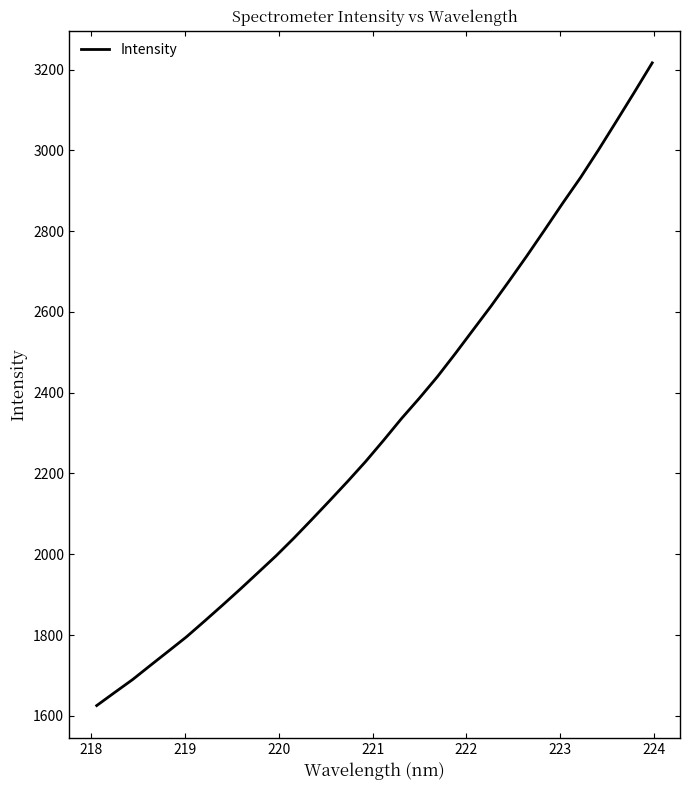

What is the difference between the maximum and minimum values?

1591.6